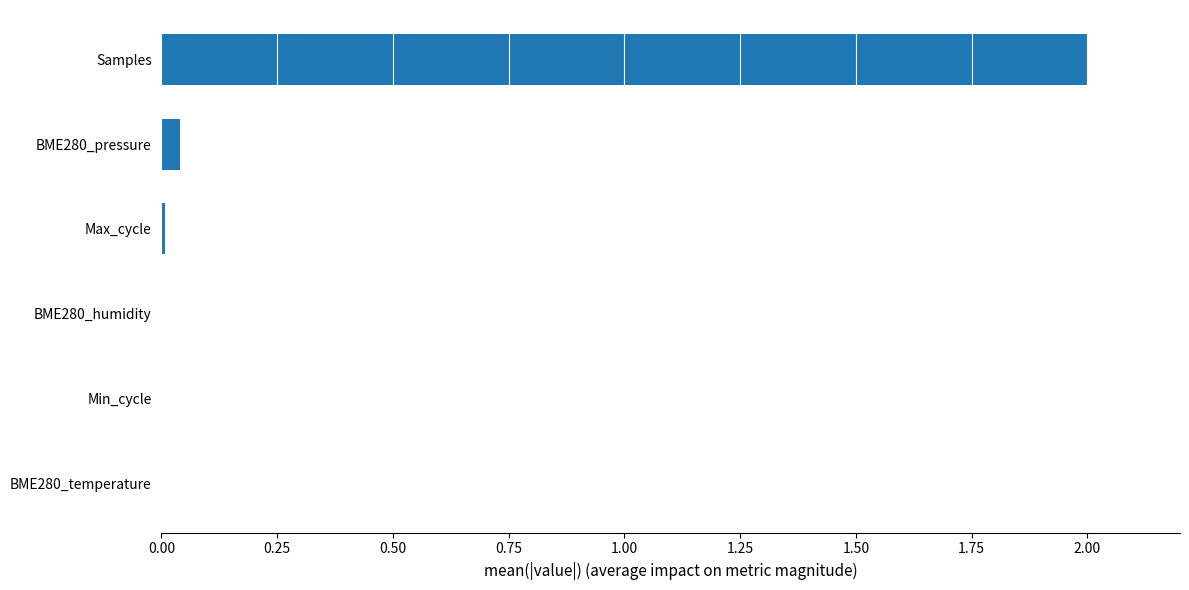

Does the chart contain stacked bars?

No